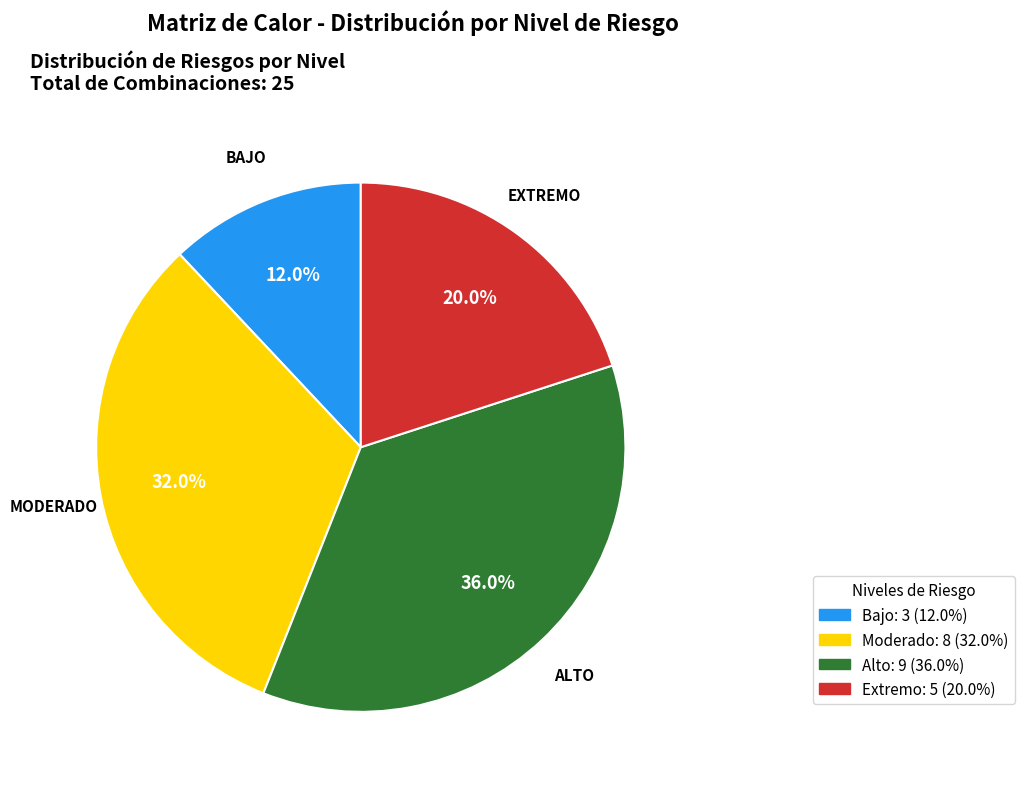

Is there any slice that represents more than half of the pie?

No